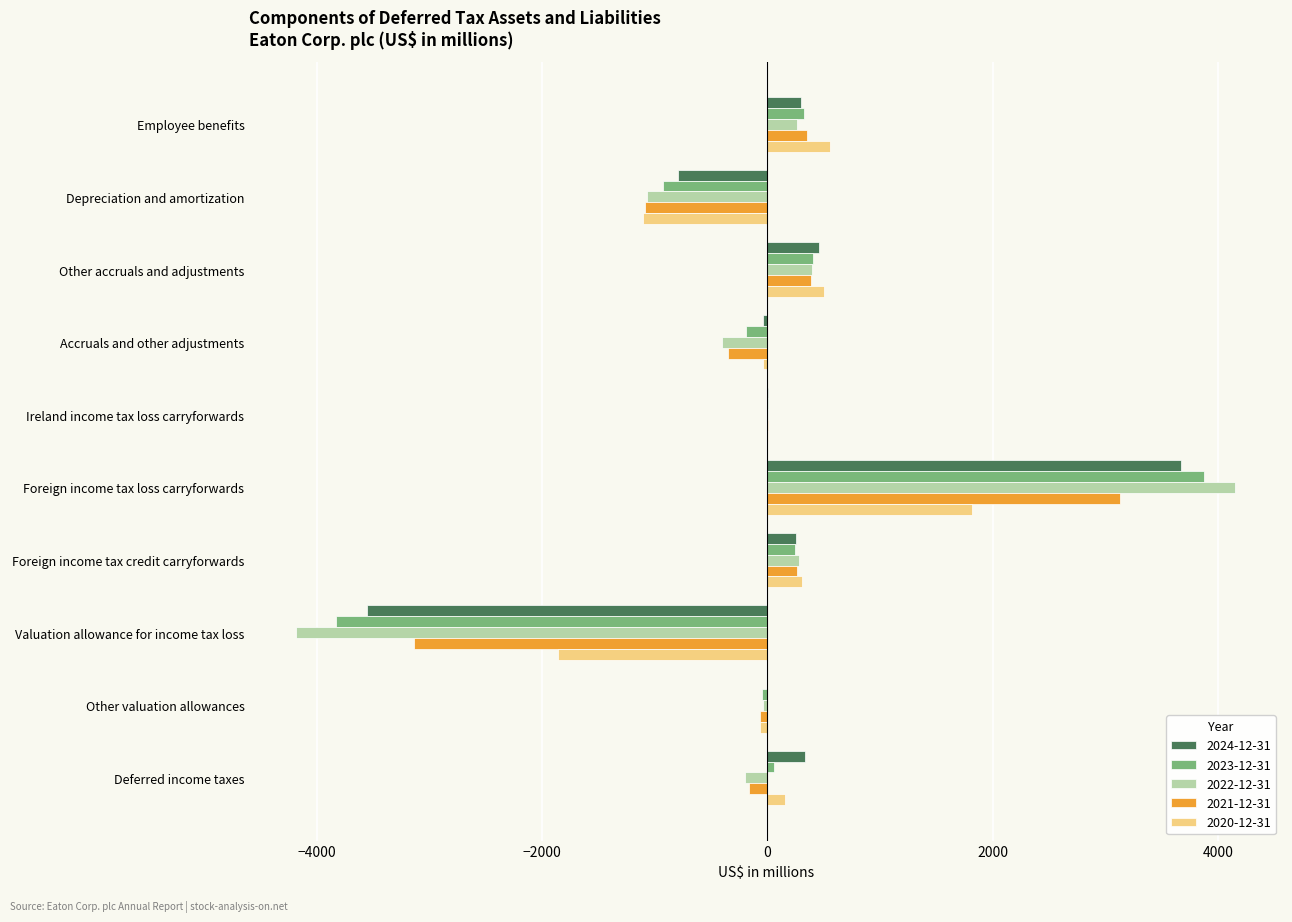

What is the sum of all 2023-12-31 values?

-81